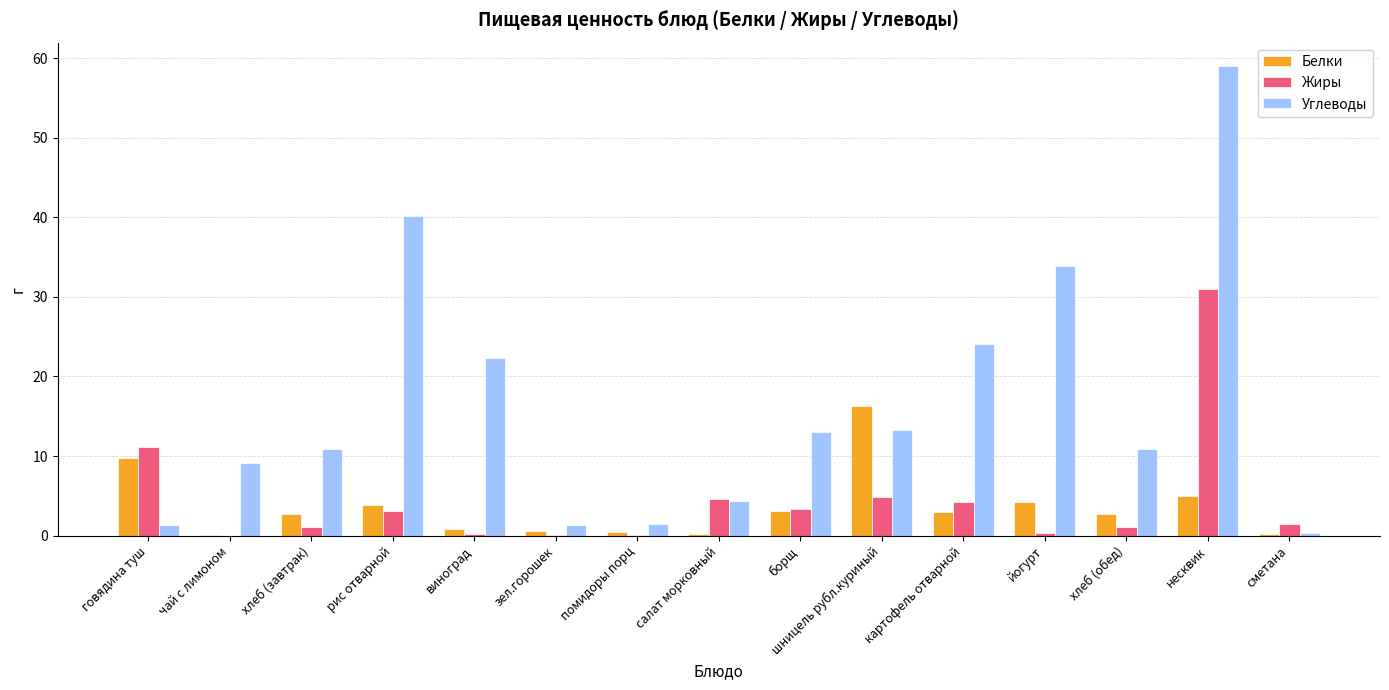

At which label does Белки reach its peak?

шницель рубл.куриный